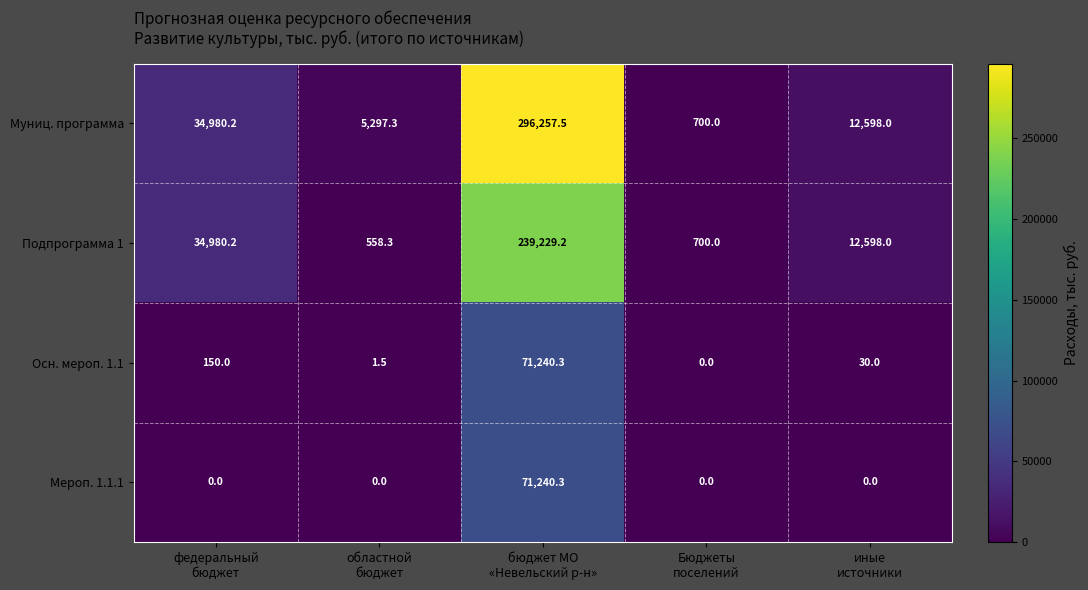

What is the average value of the Подпрограмма 1 series?

57613.1